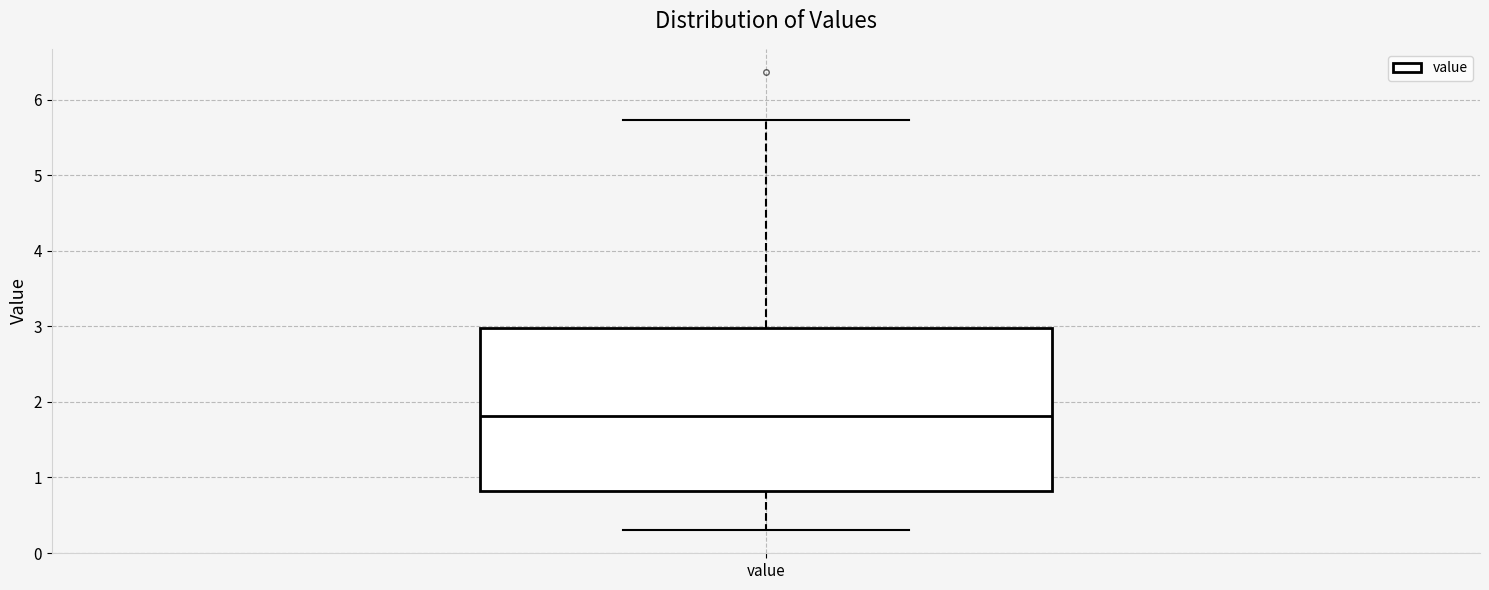

Transcribe this box plot: give where the median line is, the range the box spans, and where the two whiskers end, as read against the y-axis. The values are not printed on the chart, so give them approximately, as read against the axis.

median 1.8, box 0.8 to 3.0, whiskers 0.3 to 5.7